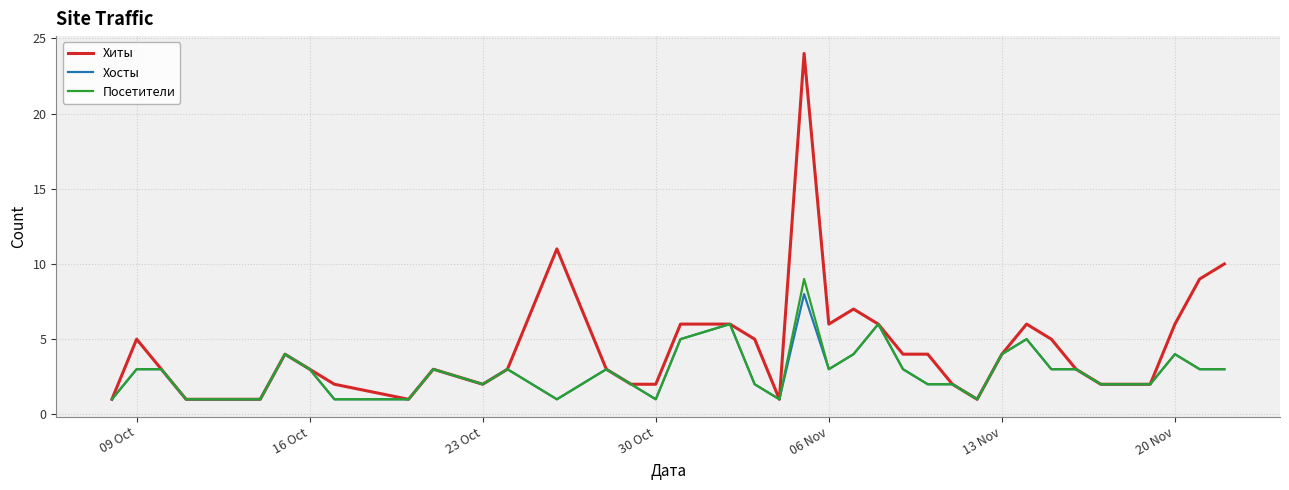

Reading left to right, transcribe all the data shown in this chart.

Хиты: 1	5	3	1	1	4	3	2	1	3	2	3	7	11	3	2	2	6	6	5	1	24	6	7	6	4	4	2	1	4	6	5	3	2	2	2	6	9	10
Хосты: 1	3	3	1	1	4	3	1	1	3	2	3	2	1	3	2	1	5	6	2	1	8	3	4	6	3	2	2	1	4	5	3	3	2	2	2	4	3	3
Посетители: 1	3	3	1	1	4	3	1	1	3	2	3	2	1	3	2	1	5	6	2	1	9	3	4	6	3	2	2	1	4	5	3	3	2	2	2	4	3	3